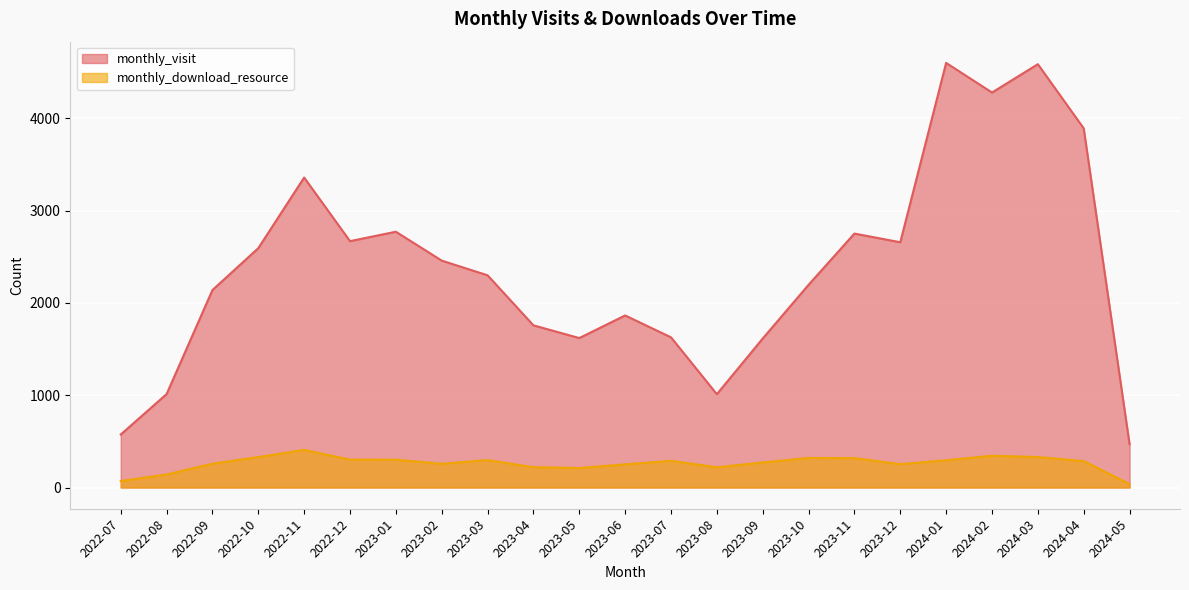

Is it true that monthly_download_resource equals 271 at 2023-09?

True